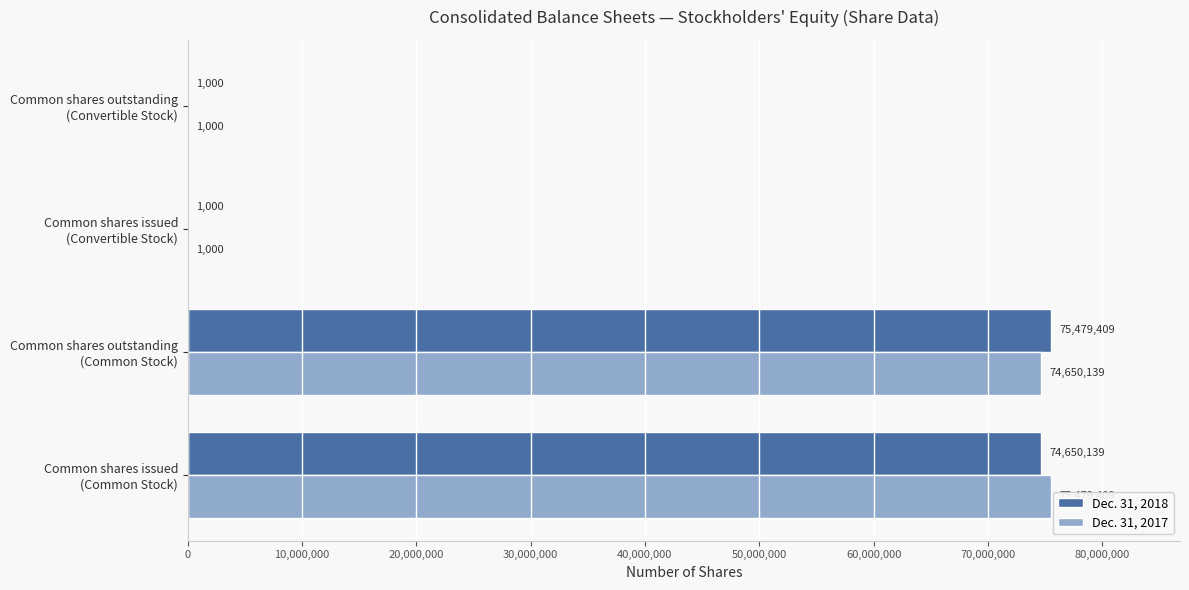

How many categories are shown in the chart?

4